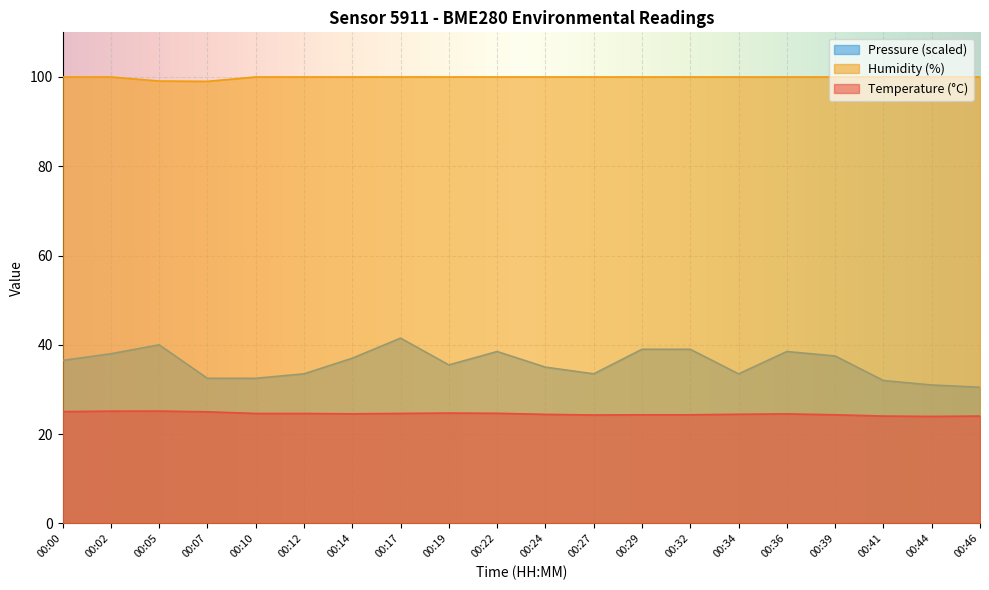

How many categories are shown in the chart?

20